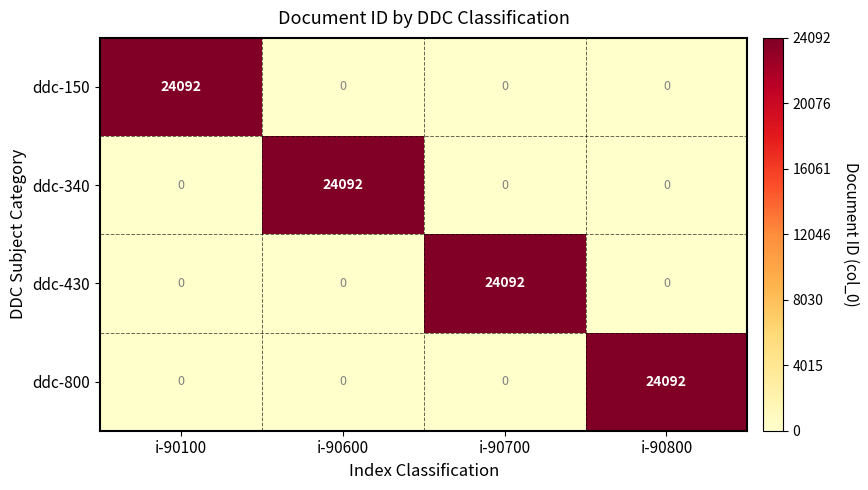

What is the average value of the ddc-340 series?

6023